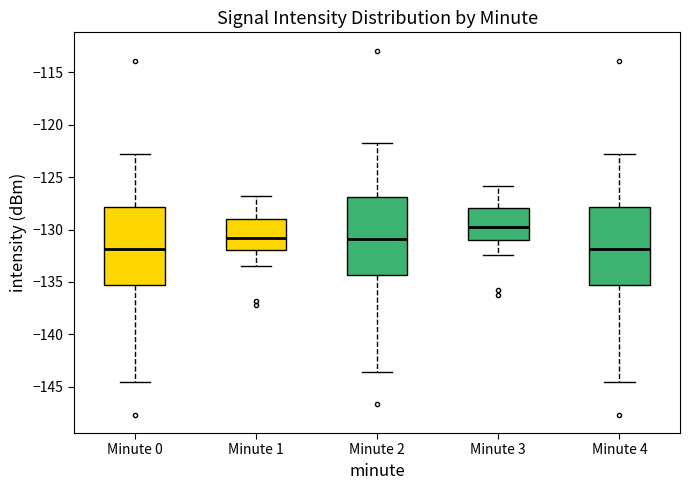

Reading left to right, transcribe this box plot: for each box, give where its median line is, the range the box spans, and where its two whiskers end, as read against the y-axis. The values are not printed on the chart, so give them approximately, as read against the axis.

Minute 0: median -132.0, box -135.5 to -128.0, whiskers -144.5 to -123.0
Minute 1: median -131.0, box -132.0 to -129.0, whiskers -133.5 to -127.0
Minute 2: median -131.0, box -134.5 to -127.0, whiskers -143.5 to -122.0
Minute 3: median -130.0, box -131.0 to -128.0, whiskers -132.5 to -126.0
Minute 4: median -132.0, box -135.5 to -128.0, whiskers -144.5 to -123.0